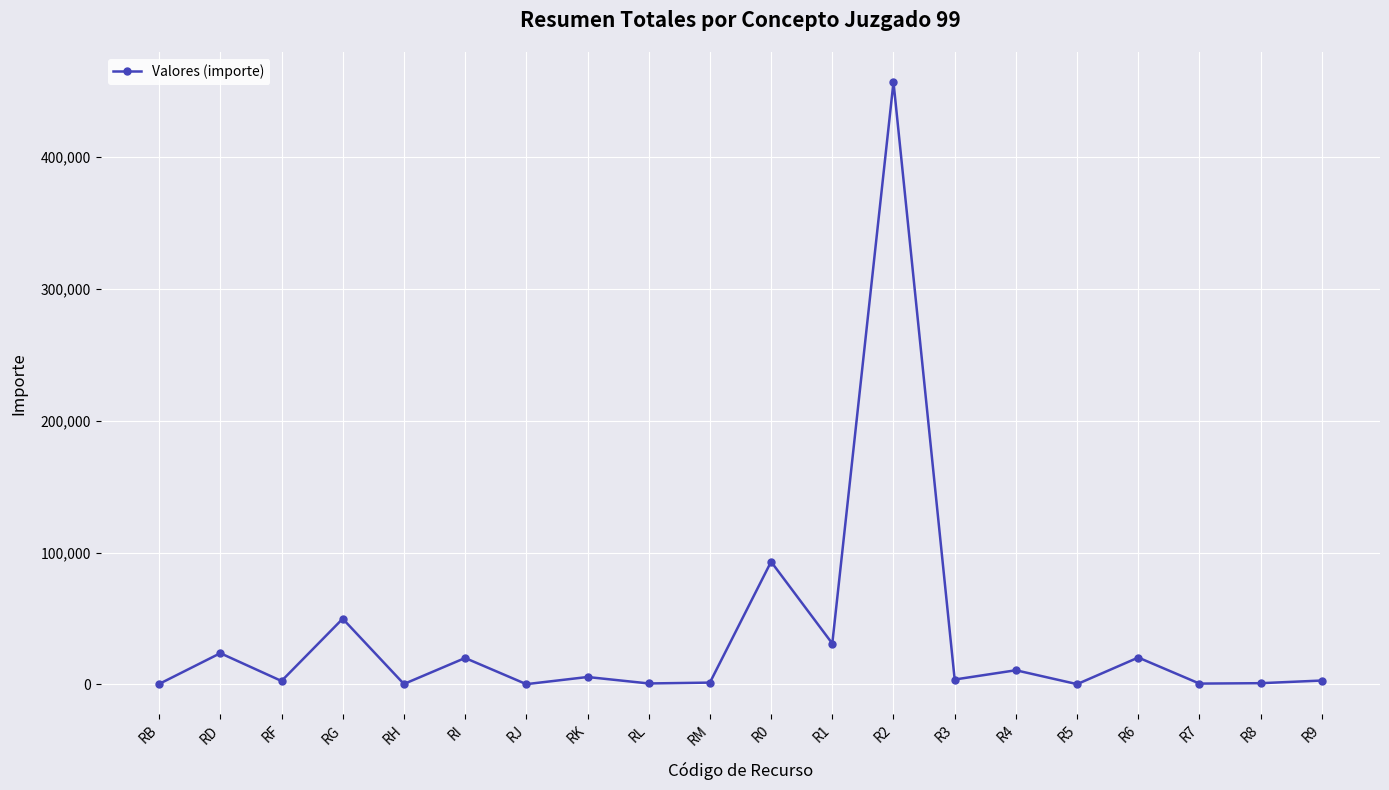

What is the label of the 4th point from the left?

RG